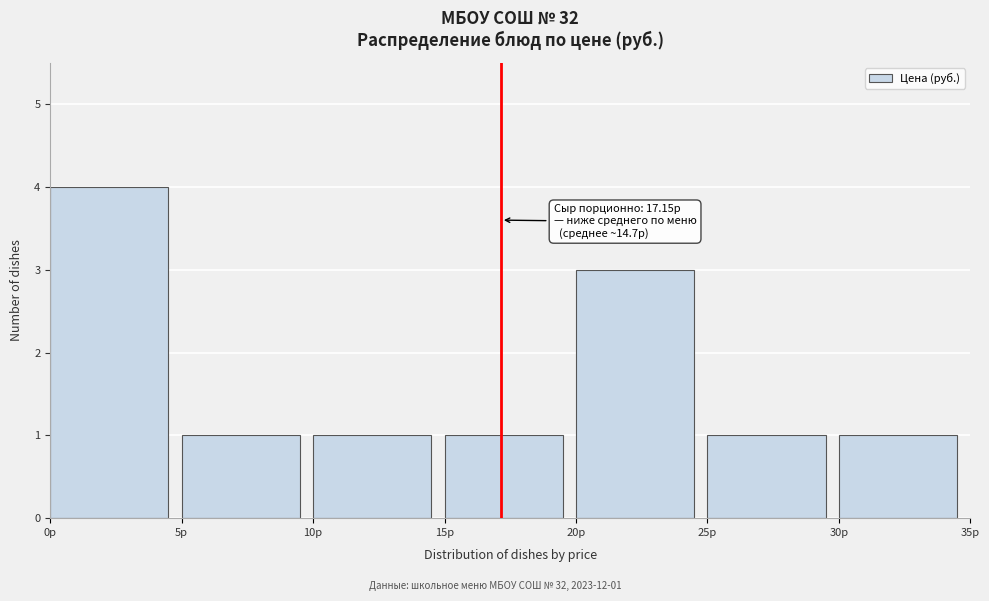

Which range on the x-axis has the tallest bar?

0 to 5